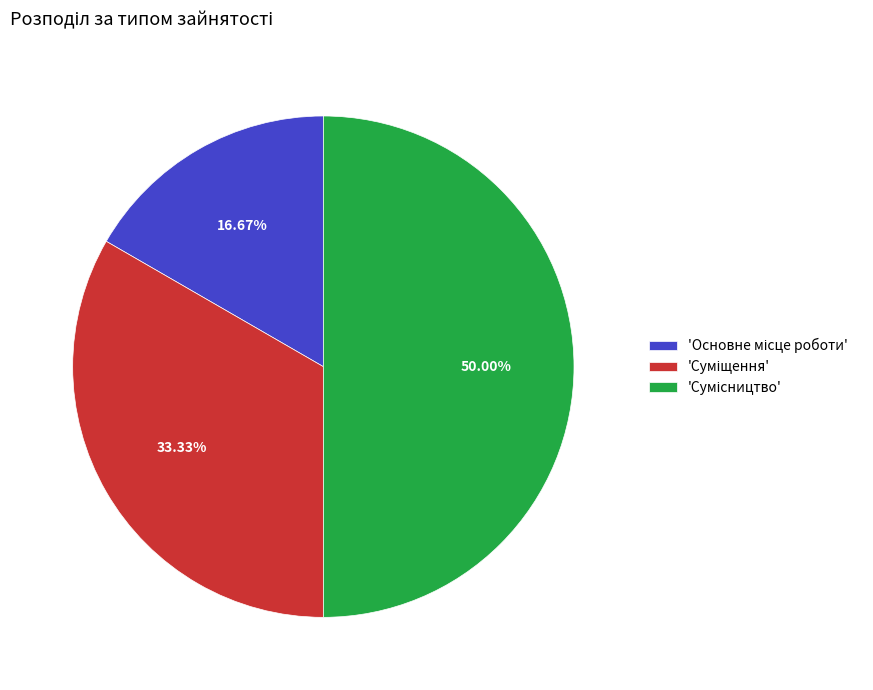

To the nearest percent, what is the average slice percentage?

33%